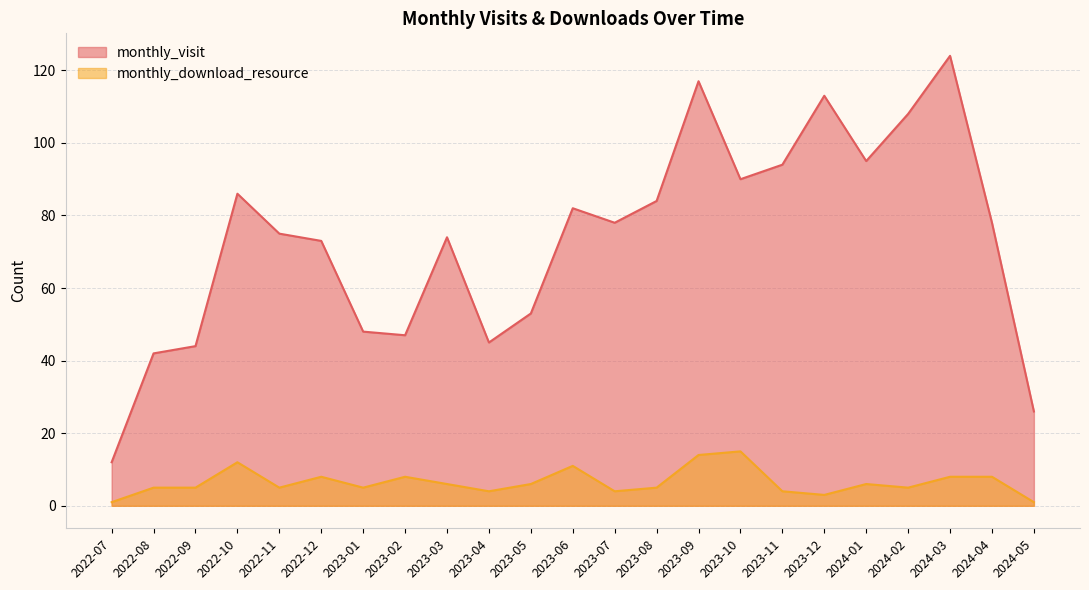

How many interior local valleys does the monthly_visit series have?

5